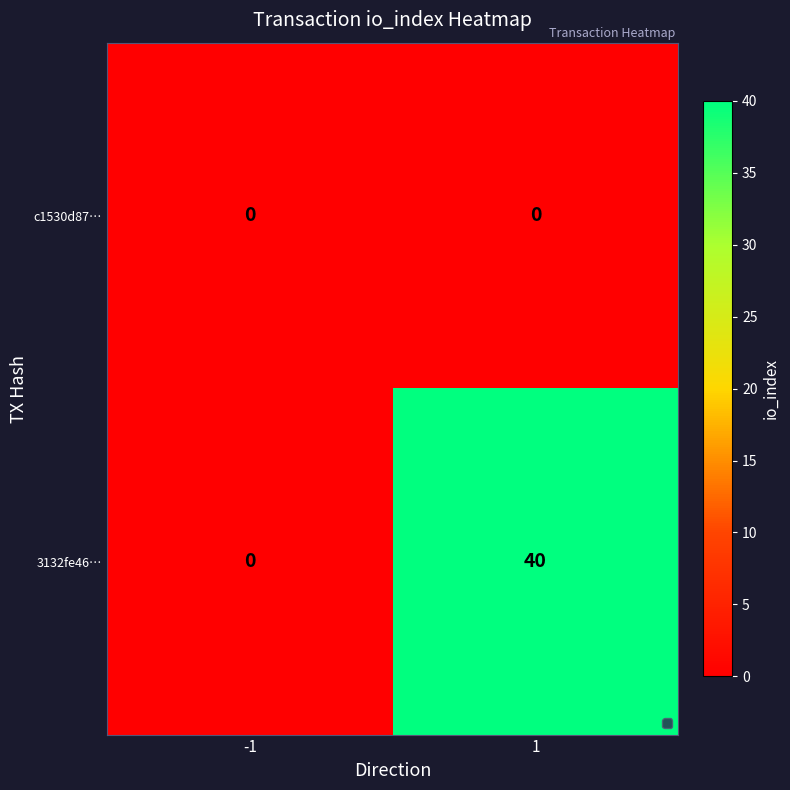

What is the difference between the maximum and minimum values in the 3132fe46… series?

40